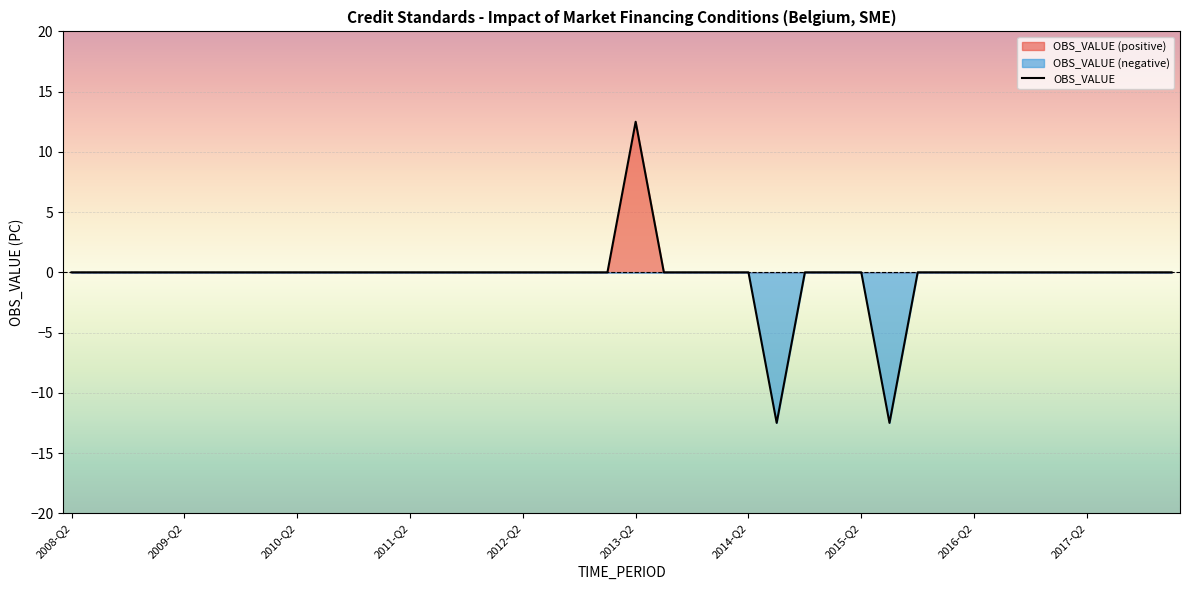

The value at 13 is 11.3. True or false?

False